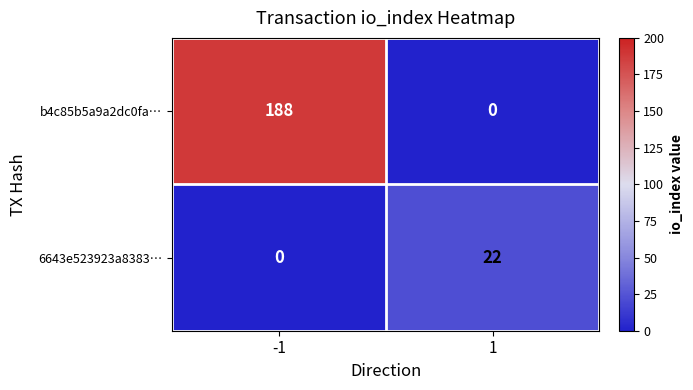

Which series has the largest total across all categories?

b4c85b5a9a2dc0fa…